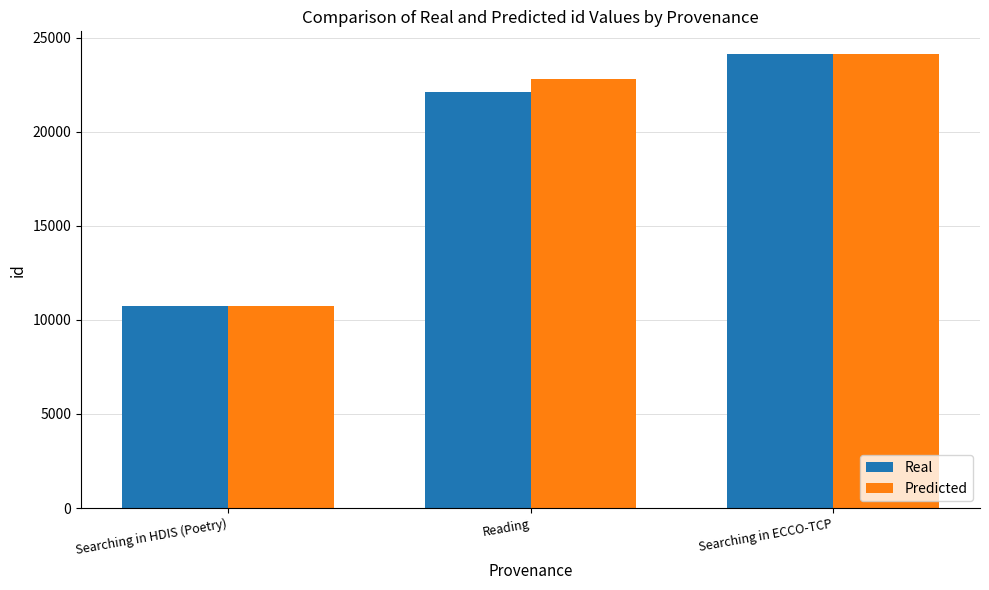

Reading left to right, extract all data points from this chart.

Real: 10719	22104	24129
Predicted: 10719	22801	24129